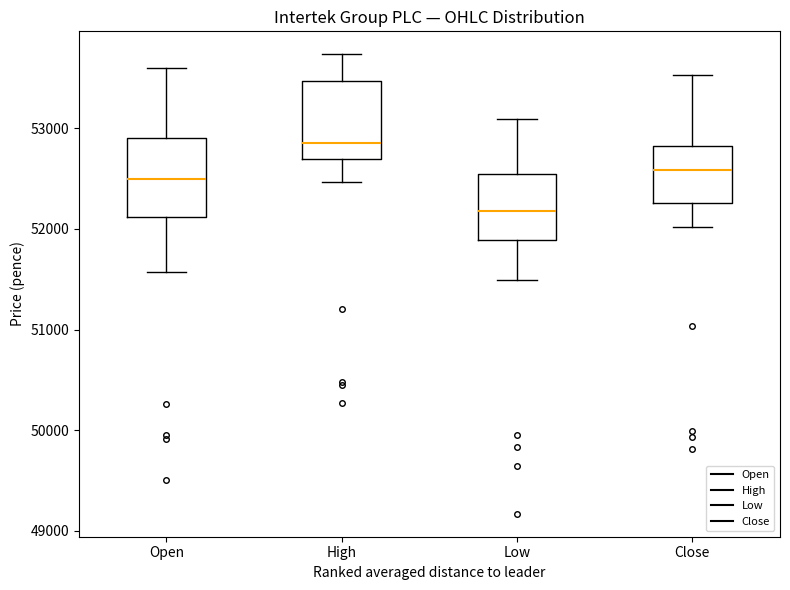

Reading left to right, read every box against the y-axis: the position of its median line, the range the box covers, and the ends of its whiskers. The values are not printed on the chart, so give them approximately, as read against the axis.

Open: median 52500, box 52100 to 52900, whiskers 51600 to 53600
High: median 52900, box 52700 to 53500, whiskers 52500 to 53700
Low: median 52200, box 51900 to 52500, whiskers 51500 to 53100
Close: median 52600, box 52300 to 52800, whiskers 52000 to 53500